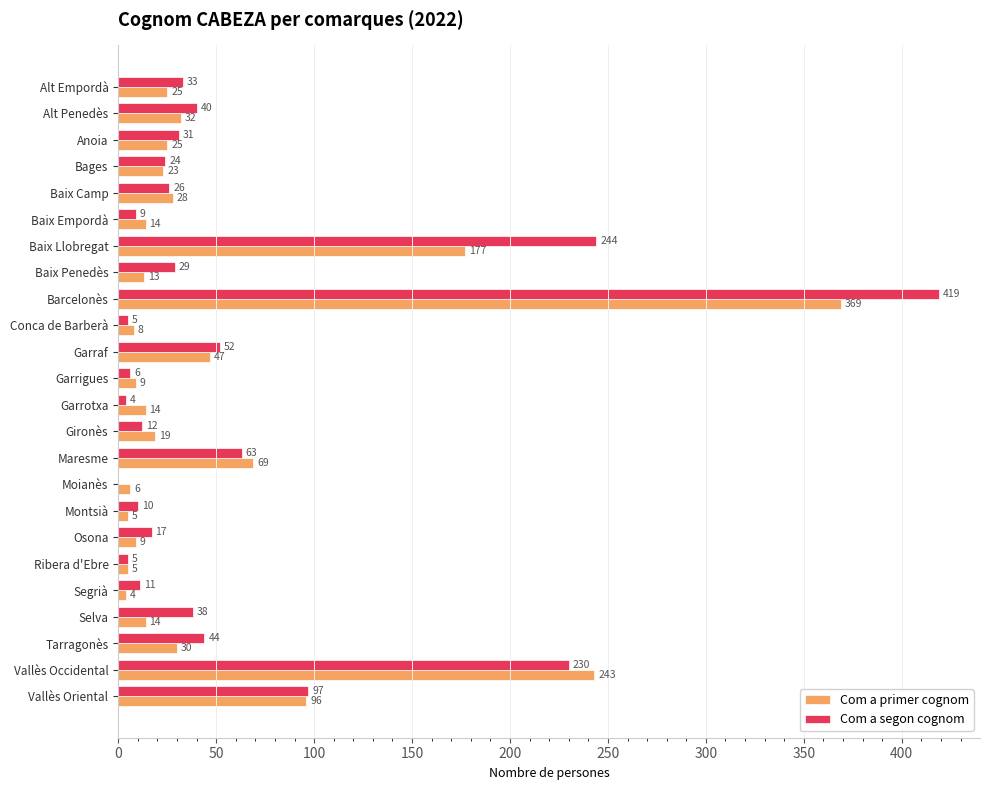

Which series has the largest range (max minus min)?

Com a segon cognom